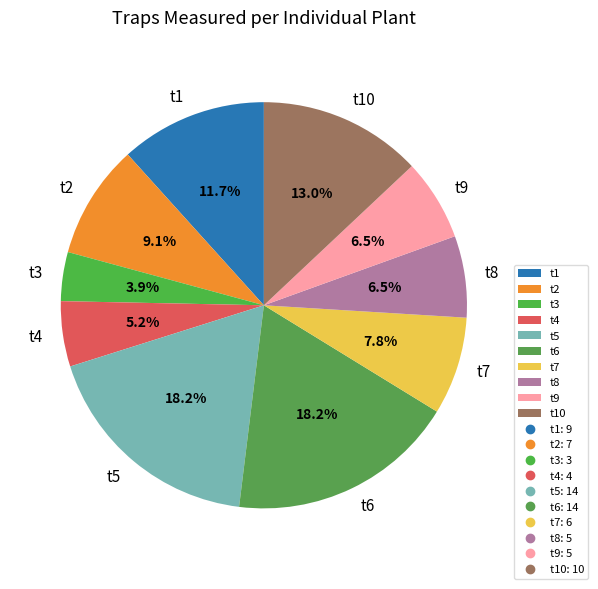

To the nearest percent, what portion does t4 represent?

5%